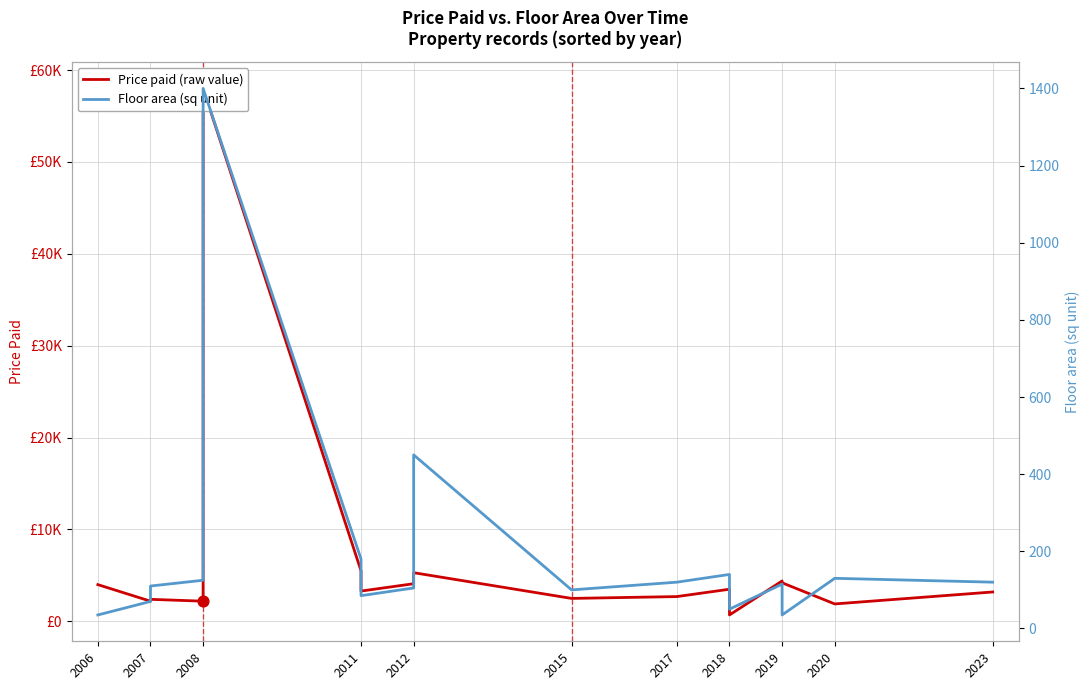

Which series reaches the maximum Y coordinate?

Price paid (raw value)